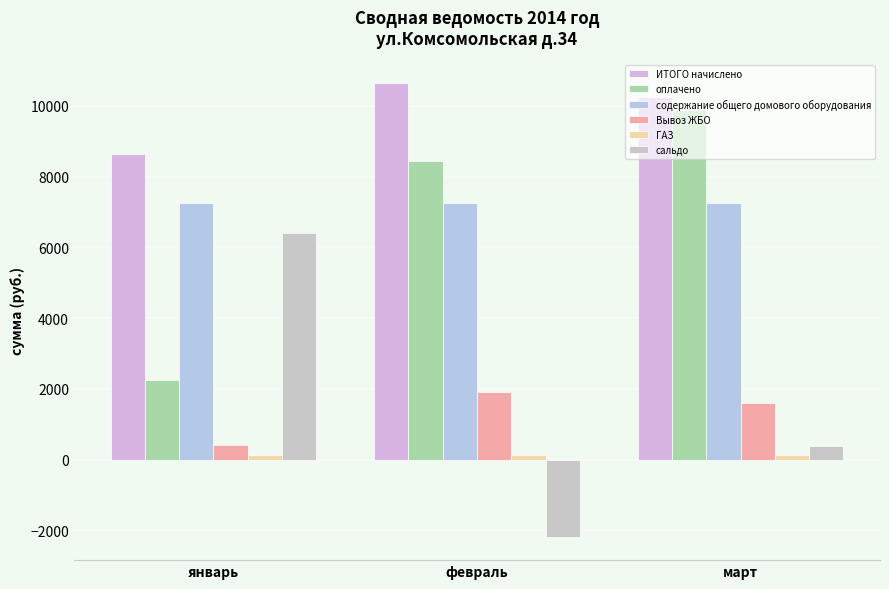

Is it true that оплачено equals 2237.9 at январь?

True